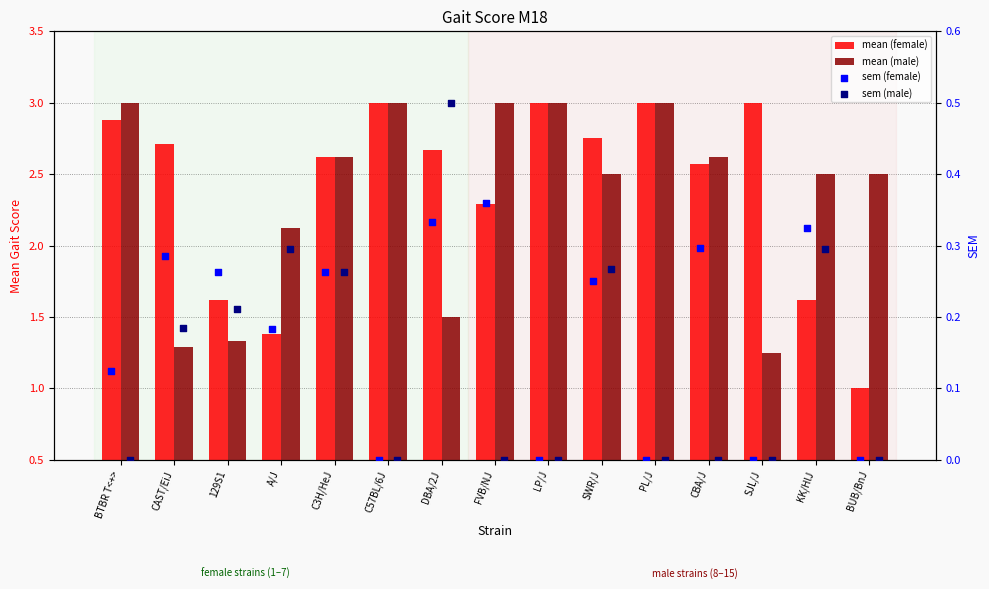

At which category is the sum across all series the highest?

BTBR T<+>